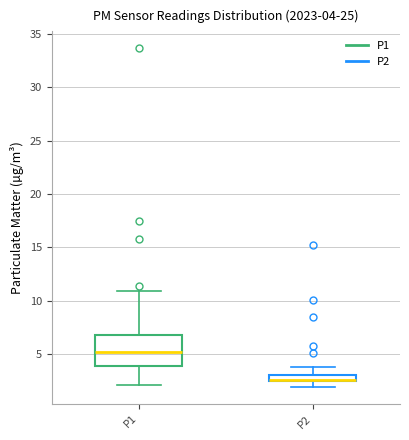

Which box has the highest median line?

P1